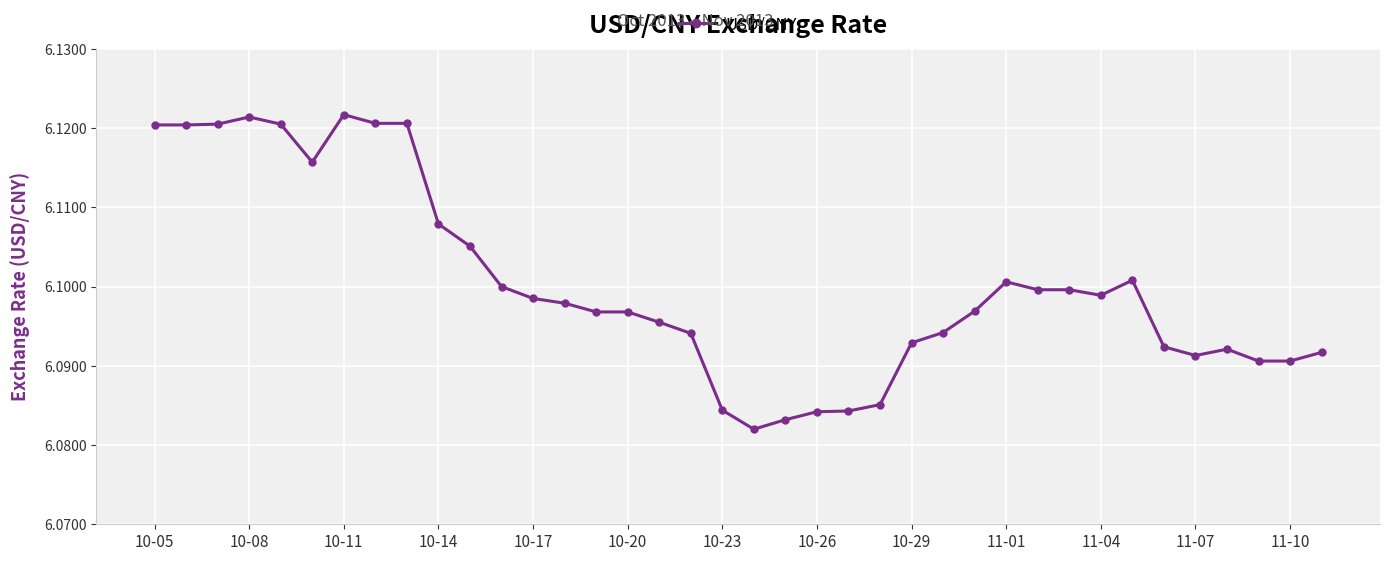

What is the sum of all values?

231.8